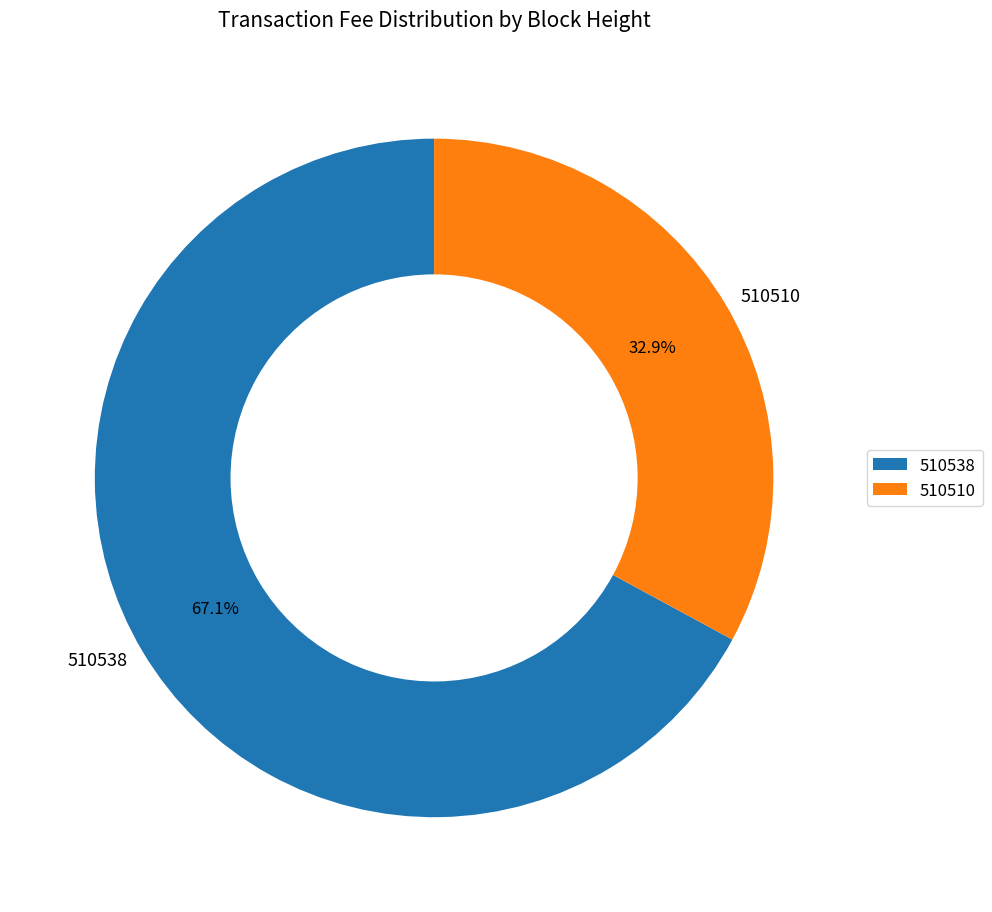

The 510510 slice represents 46% of the pie. True or false?

False